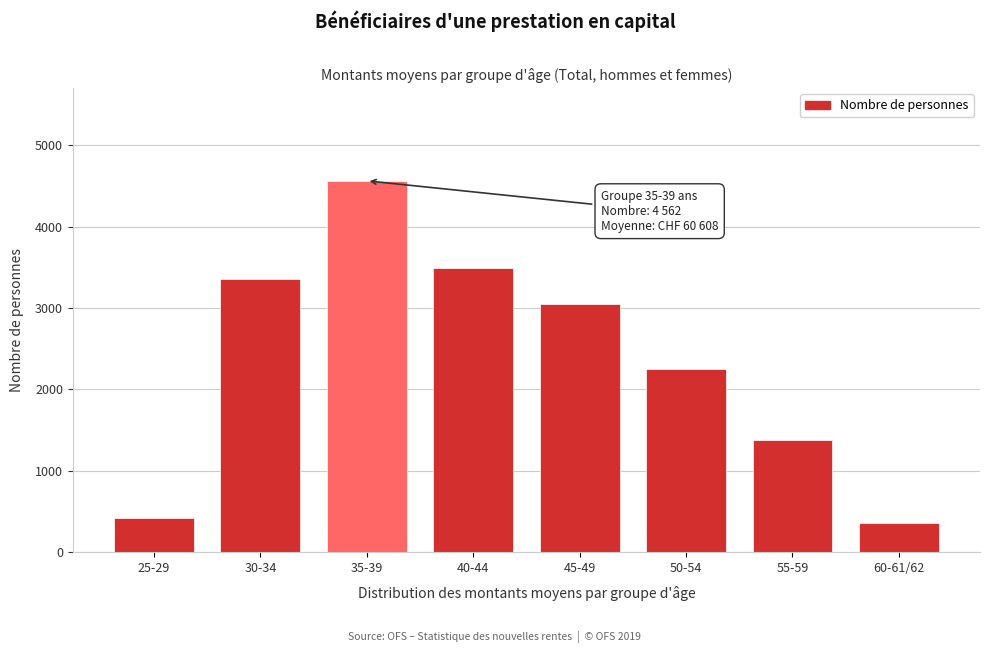

Reading left to right, transcribe all the data shown in this chart.

425	3361	4562	3486	3050	2251	1373	356